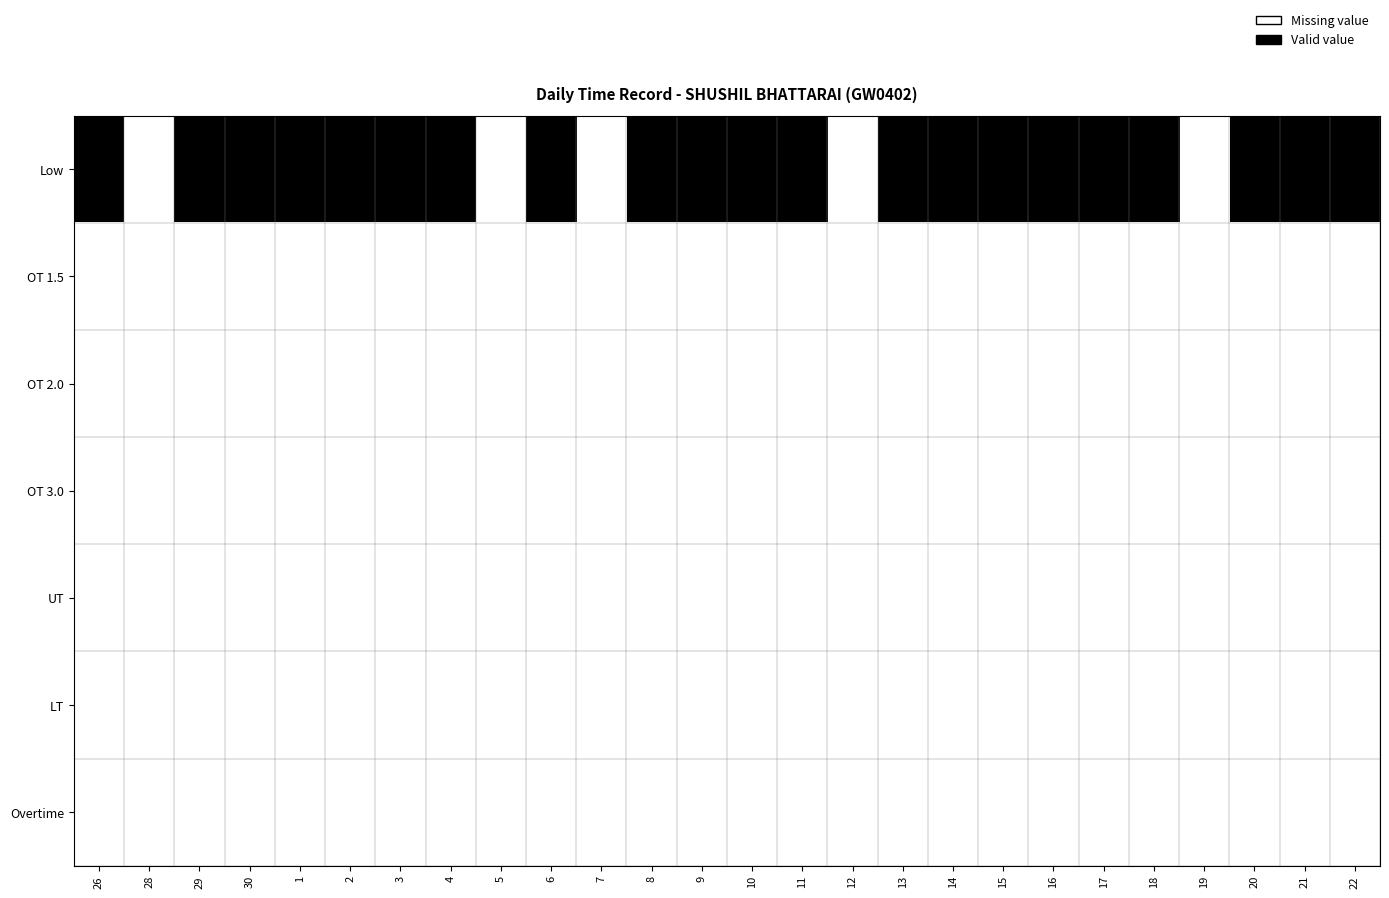

Between 4 and 21, which series saw the biggest shift?

Low